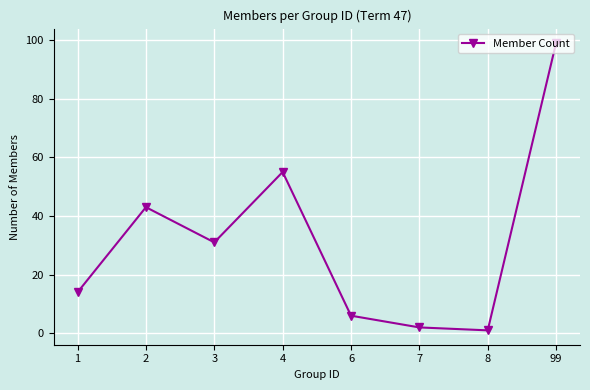

How many distinct data groups are displayed?

1